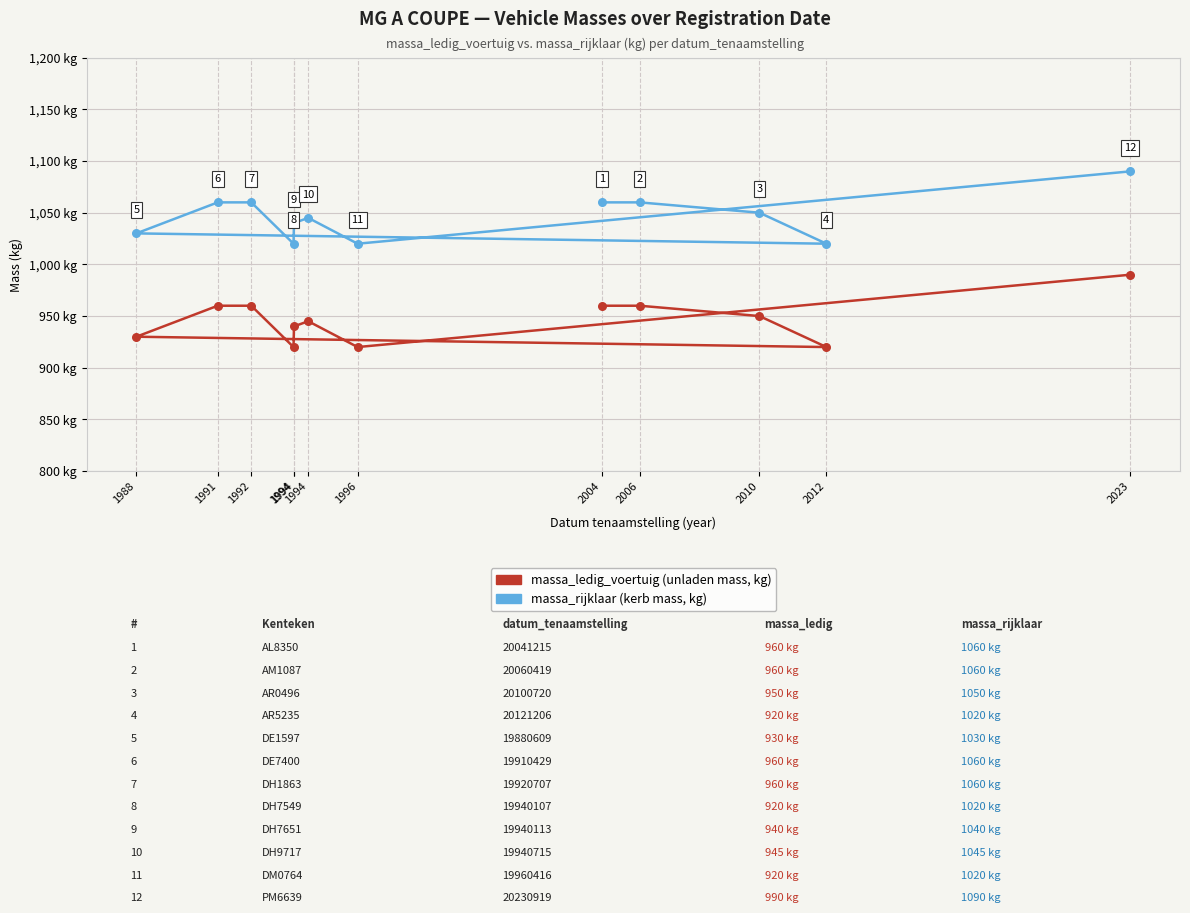

What is the total value across all series at 2023?

2080